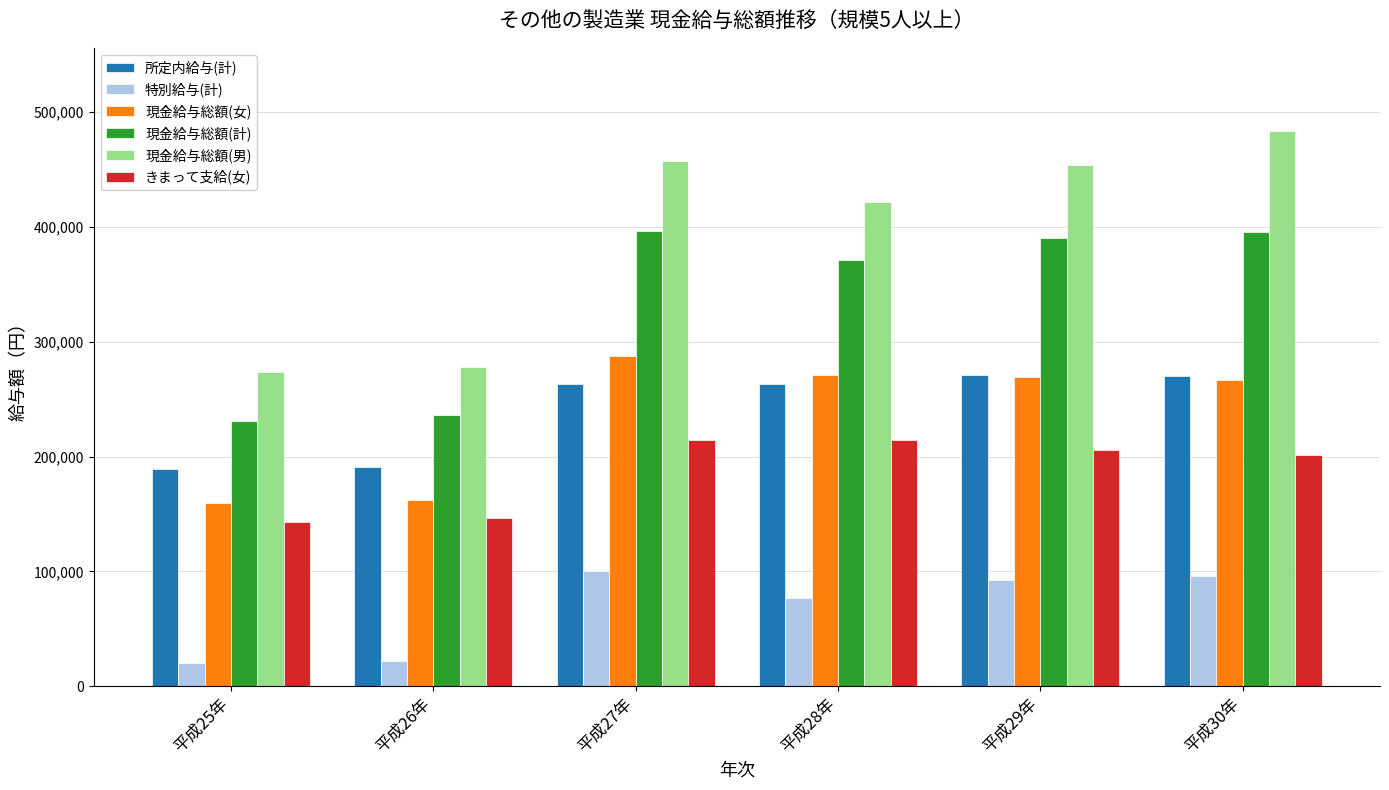

What is the label of the 5th bar from the right?

平成26年